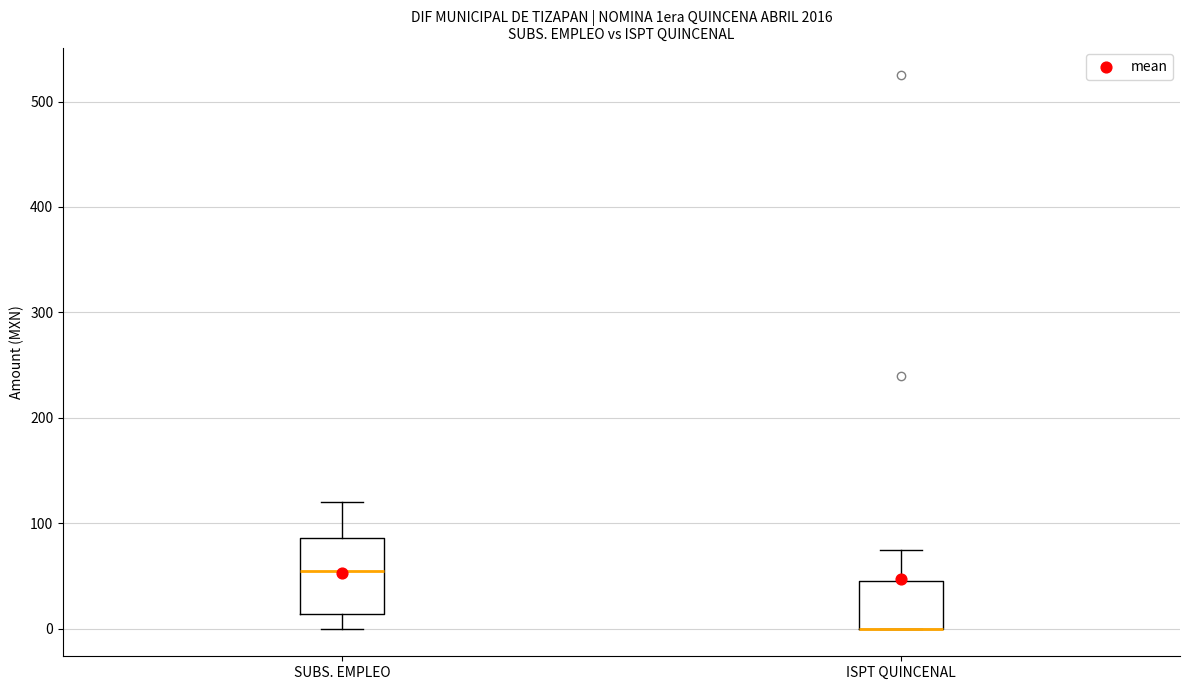

Where is the upper edge of the box for SUBS. EMPLEO on the y-axis? The values are not printed on the chart, so give them approximately, as read against the axis.

90